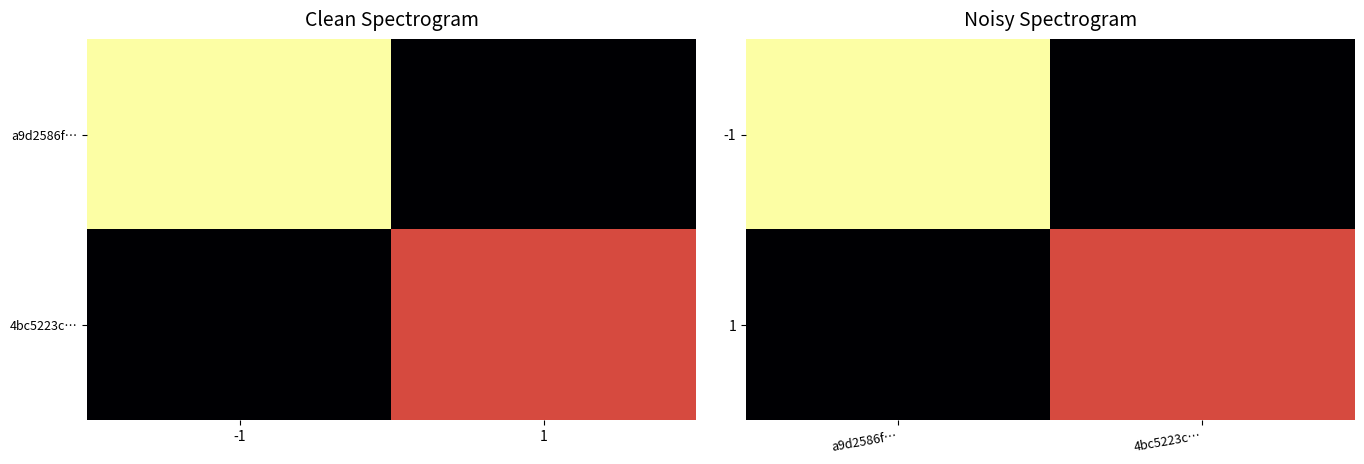

True or false: 1 has a value of 57 at 4bc5223c….

True